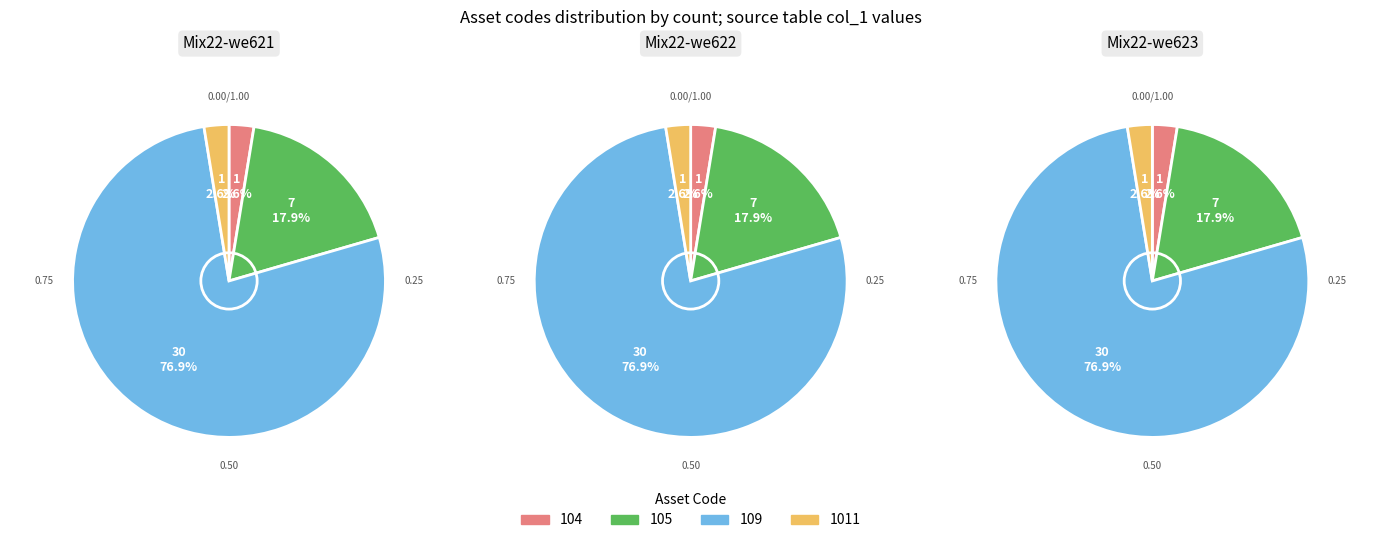

What percentage is NOT represented by 109?

23.1%